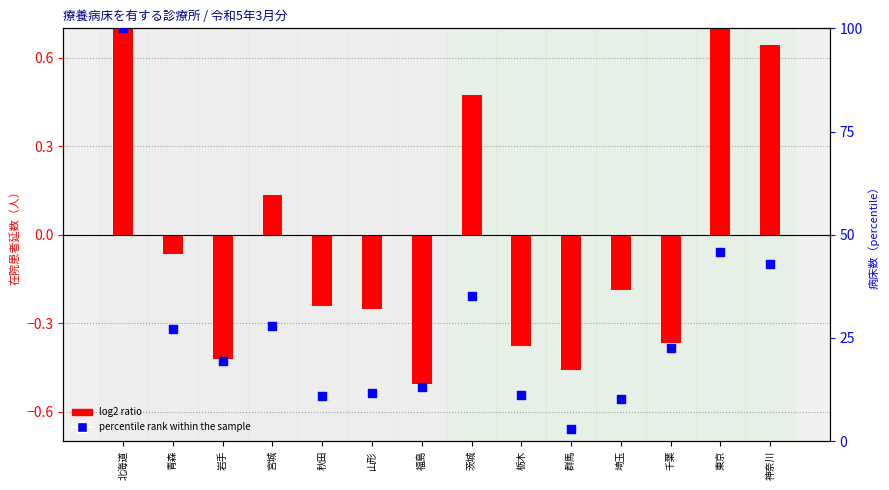

Which series contains the lowest Y value?

log2 ratio (在院患者延数 normalized)